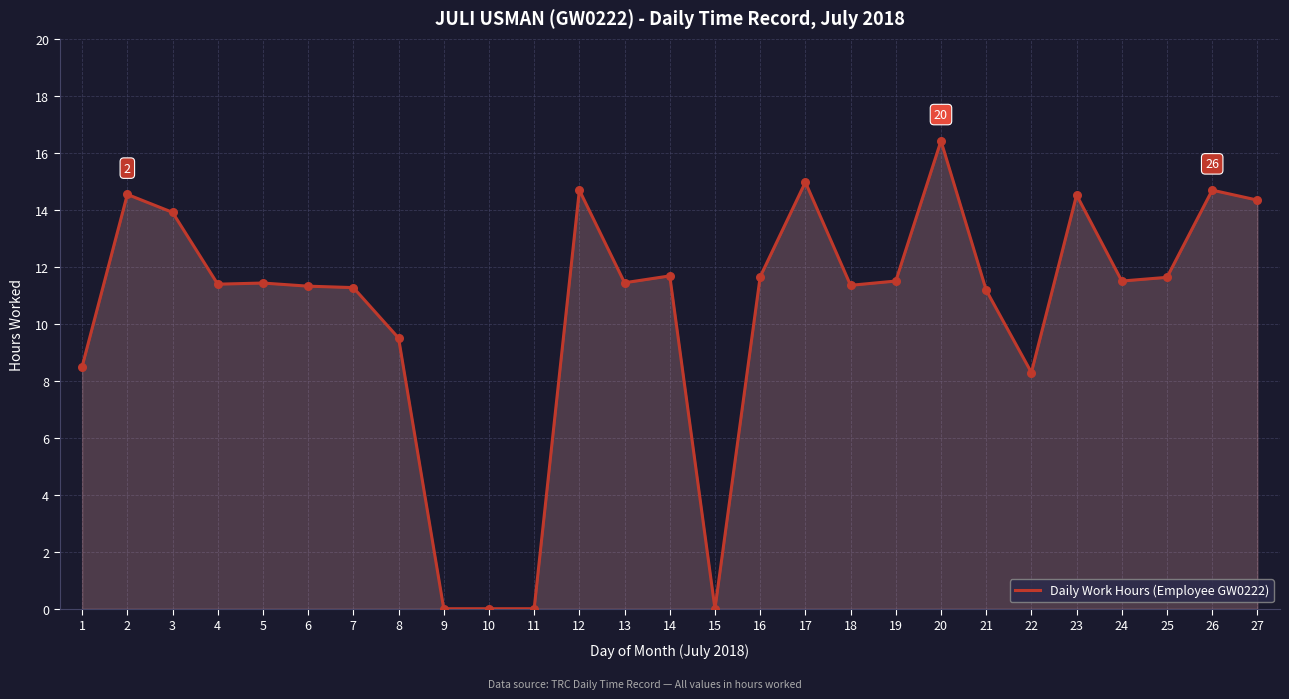

What is the change in value from 9 to 20?

+16.4